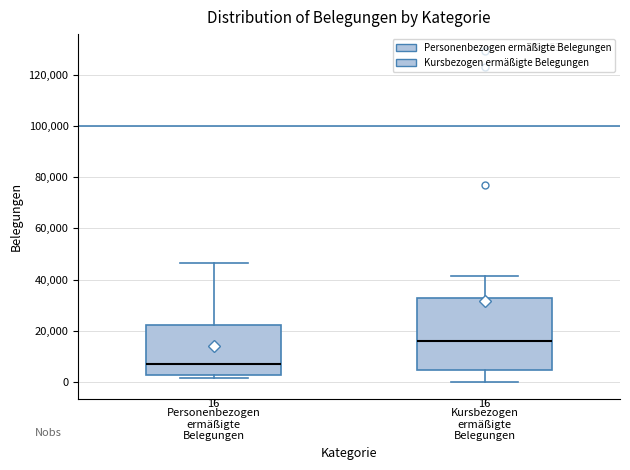

Comparing the boxes themselves (not the whiskers), which one is the tallest?

Kursbezogen ermäßigte Belegungen